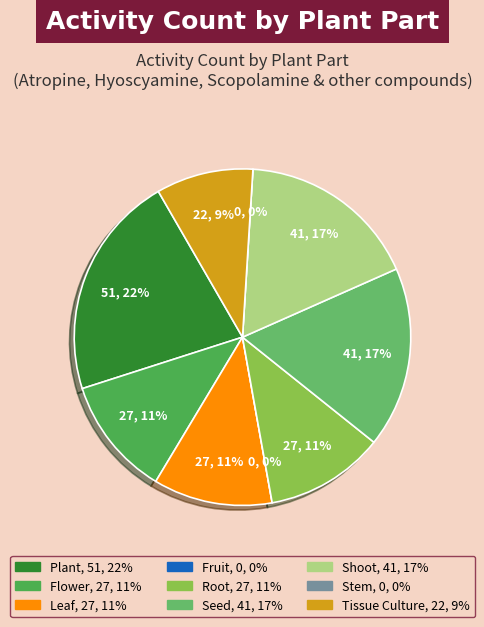

Is the sum of Plant and Stem greater than half?

No